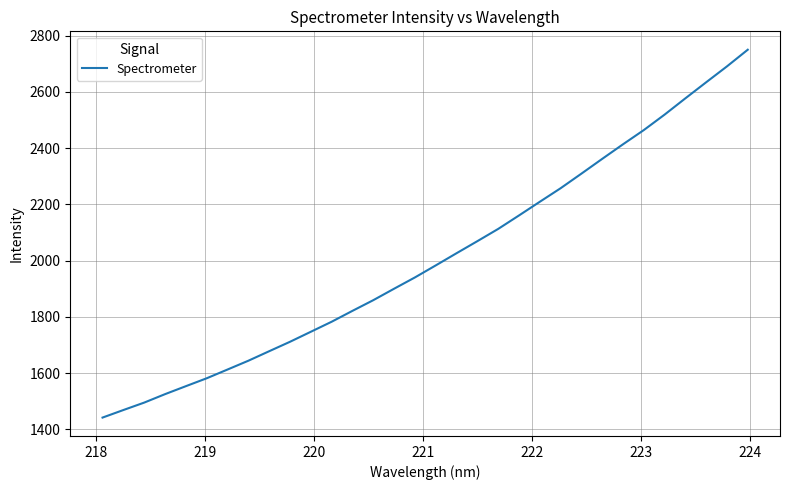

What is the smallest value displayed?

1442.0